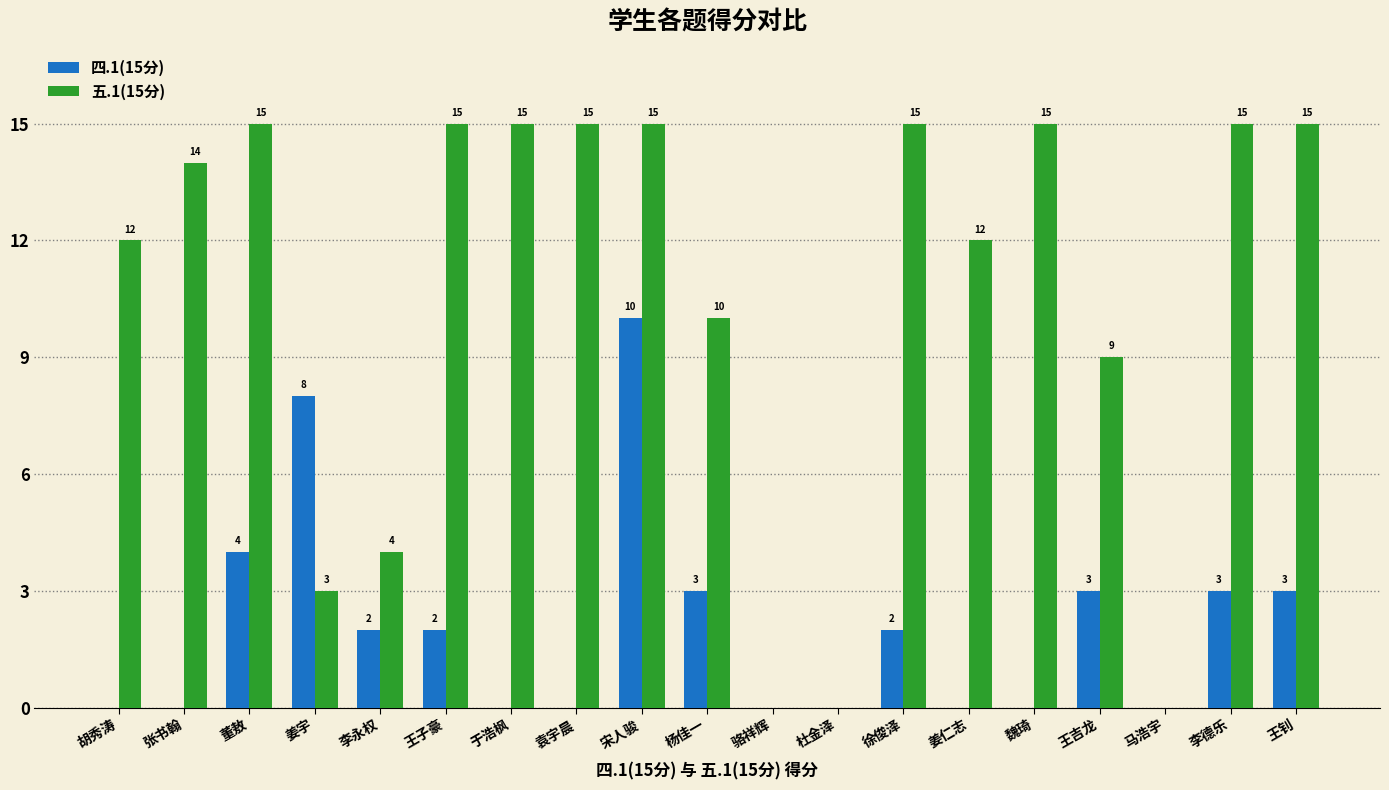

What is the maximum value shown in the chart?

15